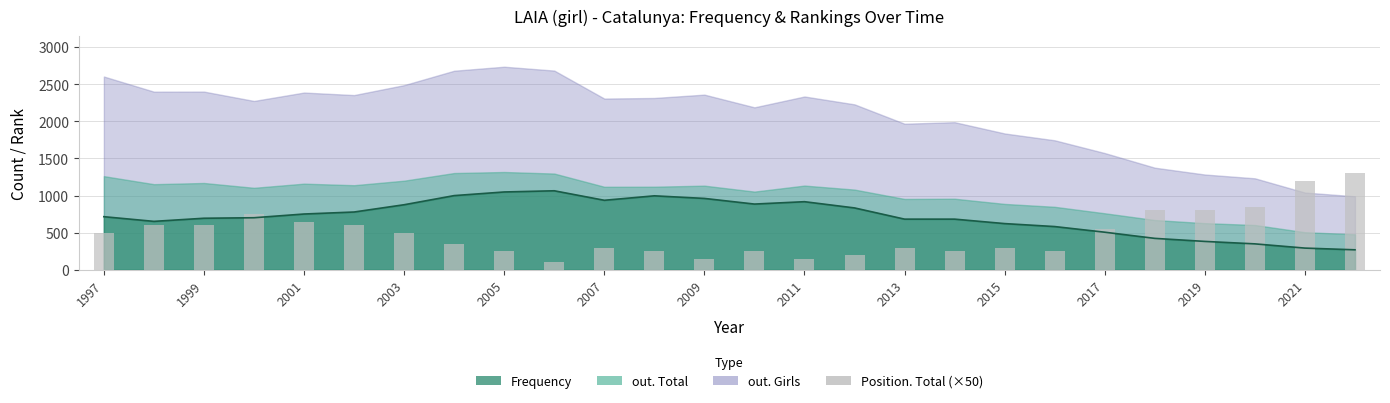

What is the difference between the values at 1997 and 2015?

200